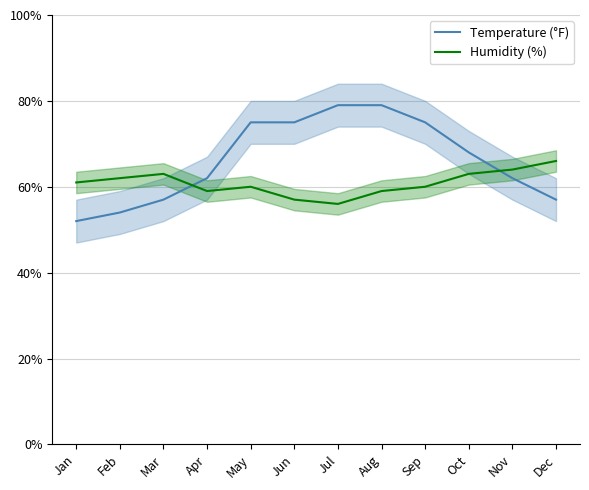

How many data points in Humidity (%) are above 61?

5